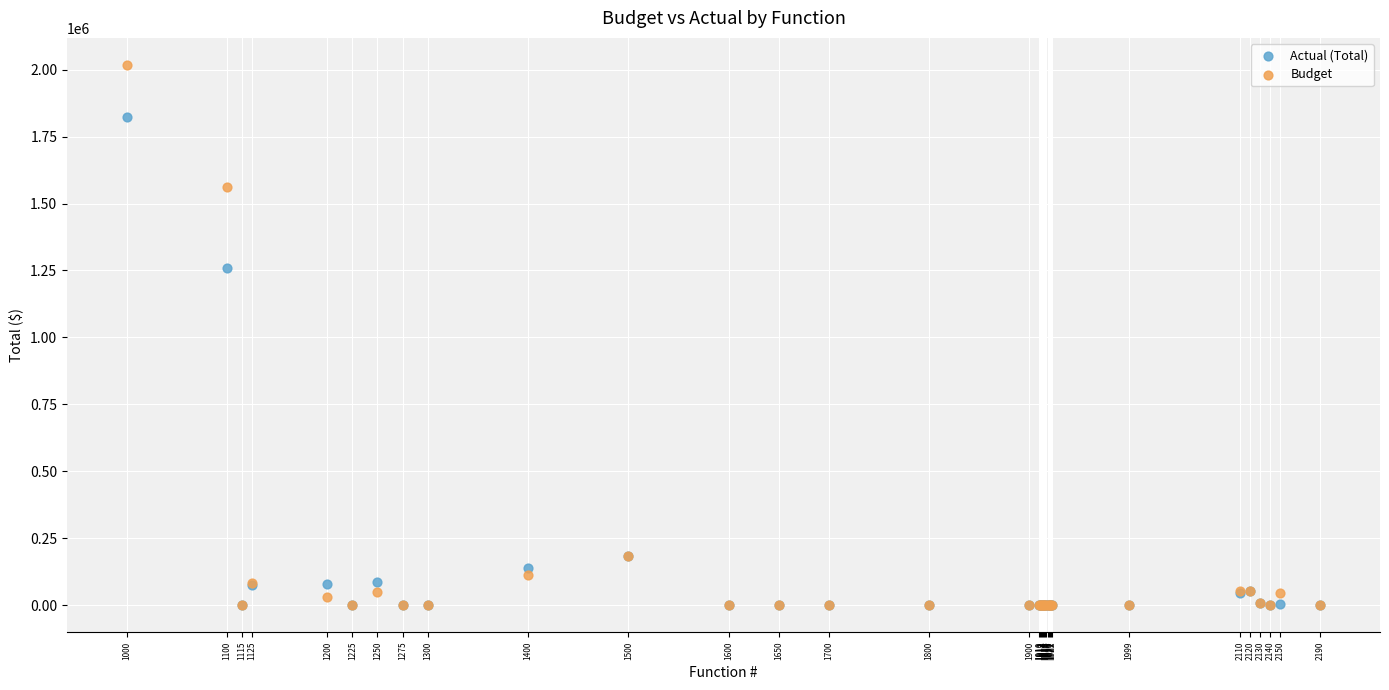

In the Actual (Total) series, what Y value is closest to 911474?

1258541